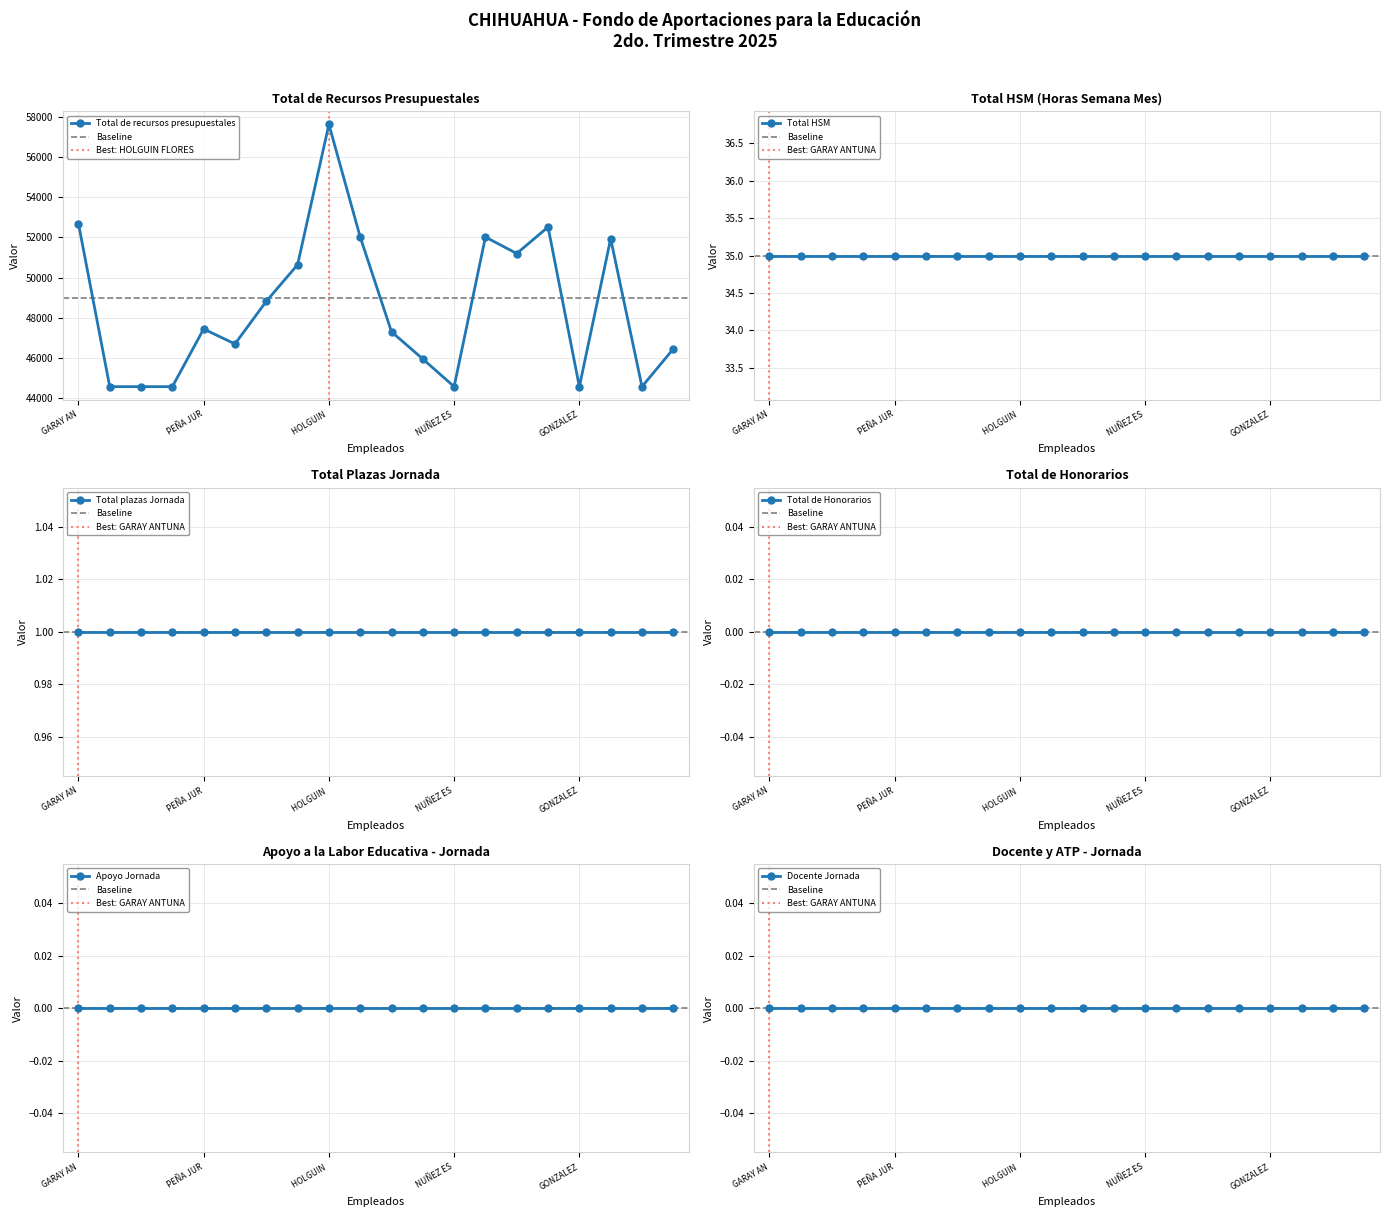

How many lines are shown in the chart?

6